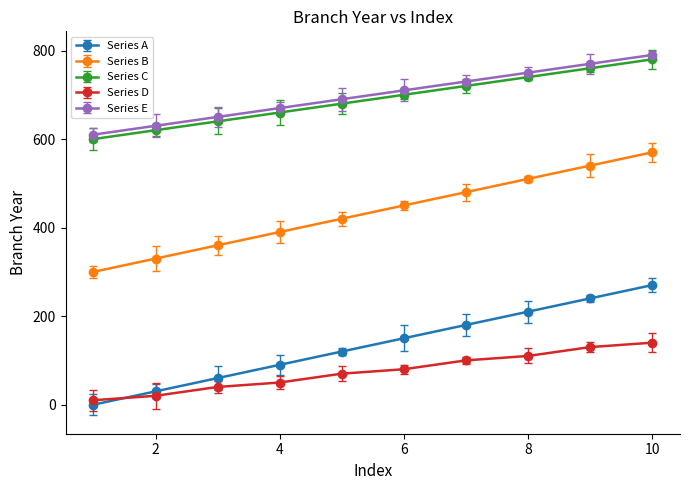

What are all the series names shown in the legend?

Series A, Series B, Series C, Series D, Series E